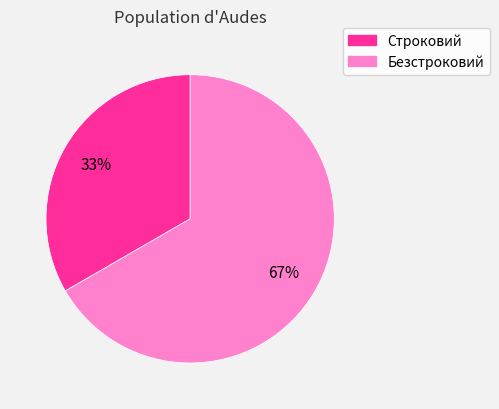

Is it true that Безстроковий is 67% of the pie?

True